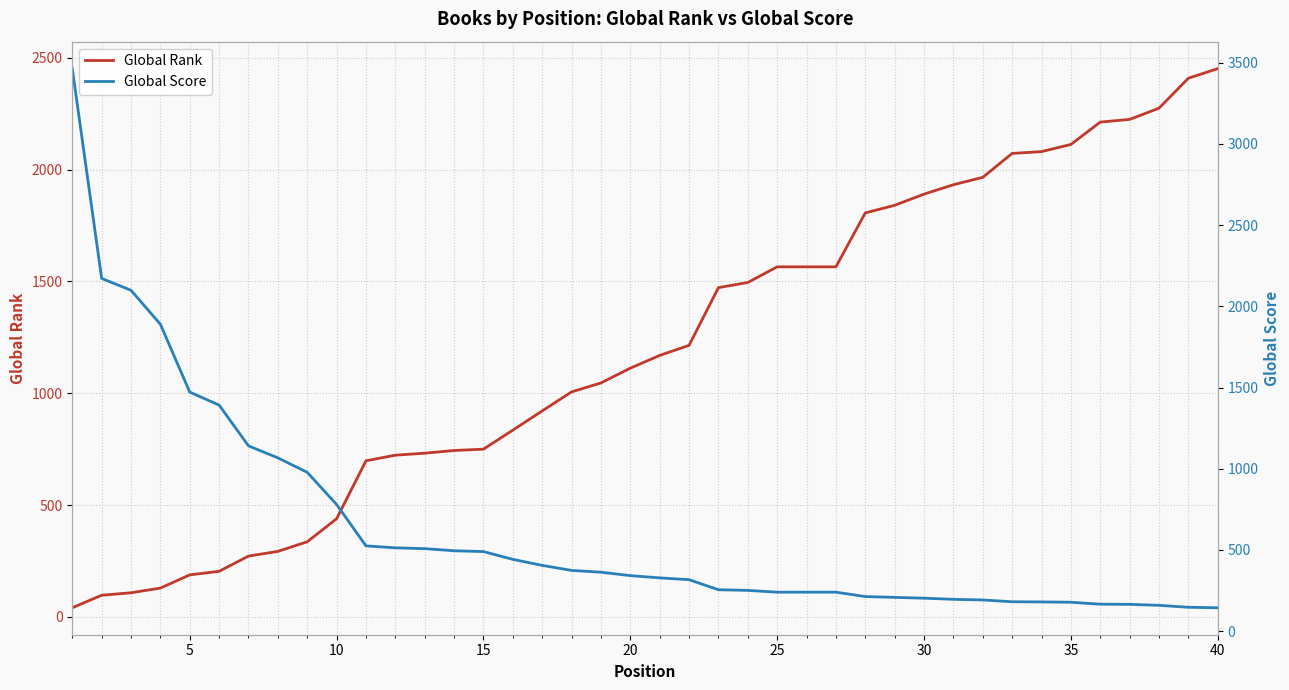

The Global Rank series shows 1534 at 20. True or false?

False